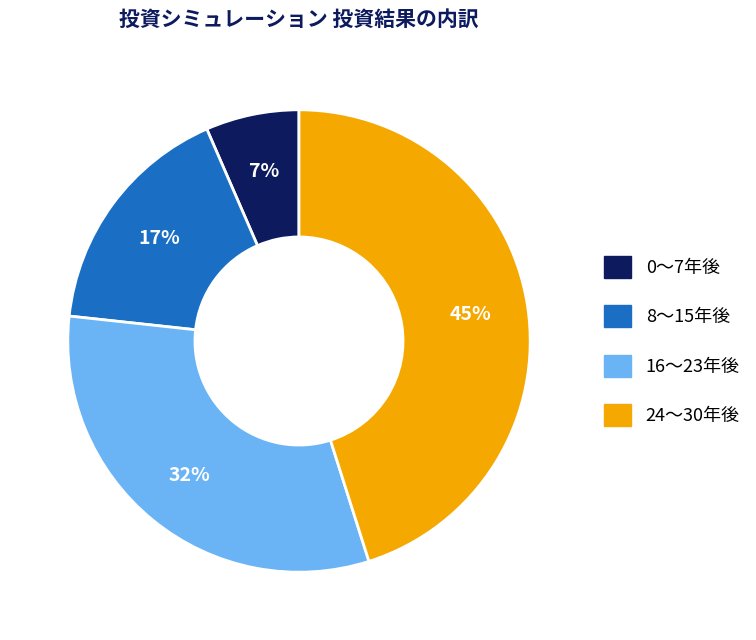

Is there a majority slice in this chart?

No